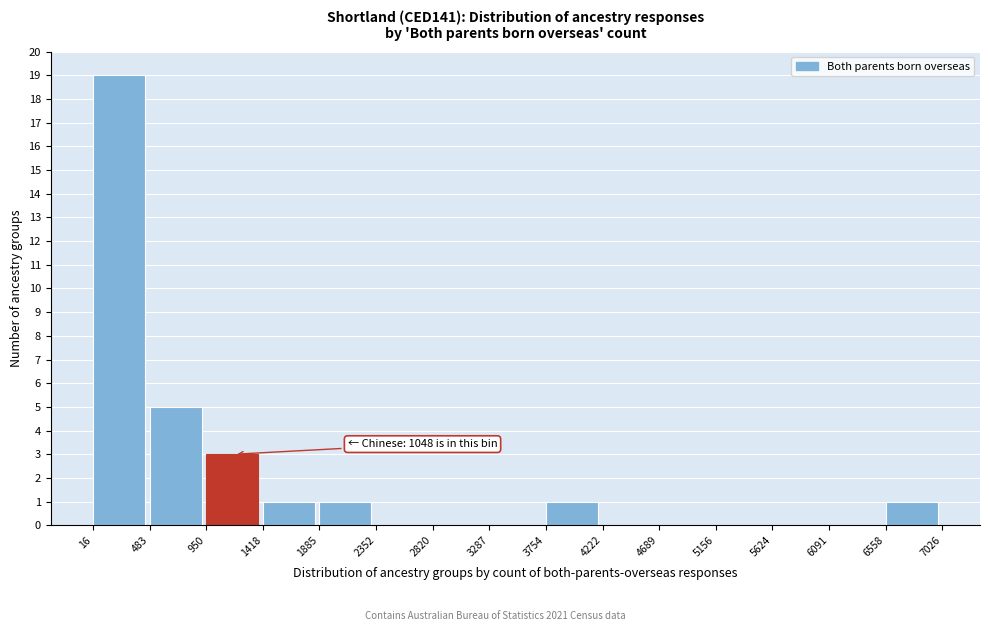

Over which range of the x-axis is the bar tallest?

16 to 483